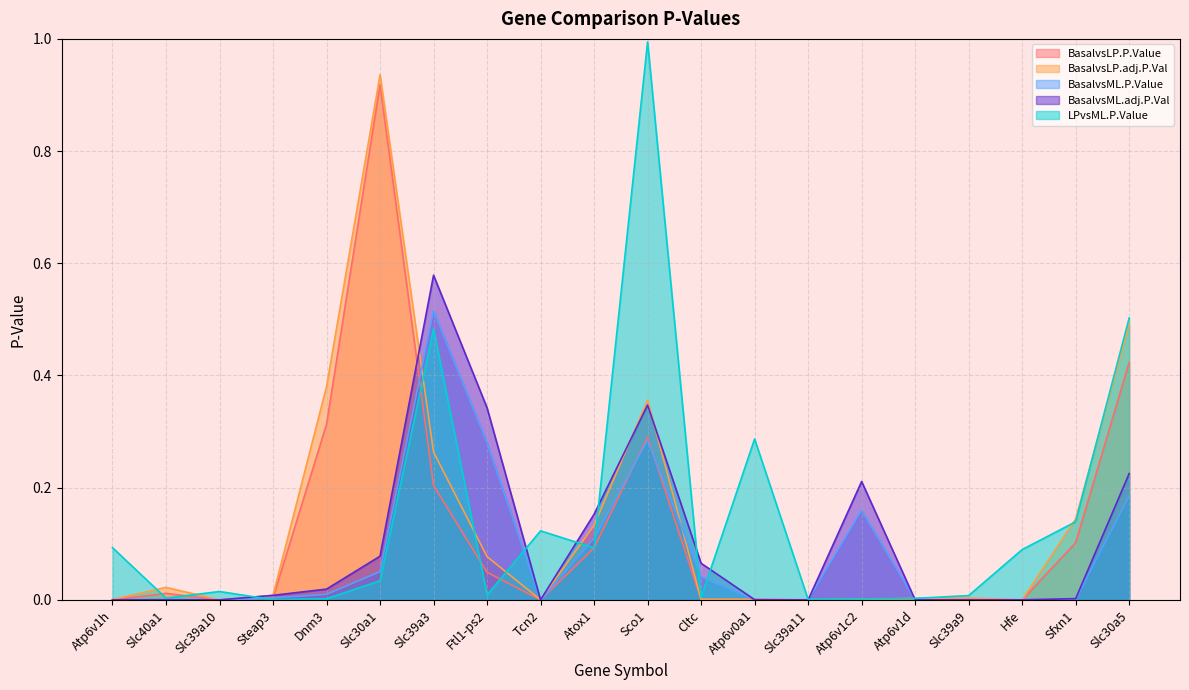

What is the difference between the maximum and minimum values in the LPvsML.P.Value series?

1.0